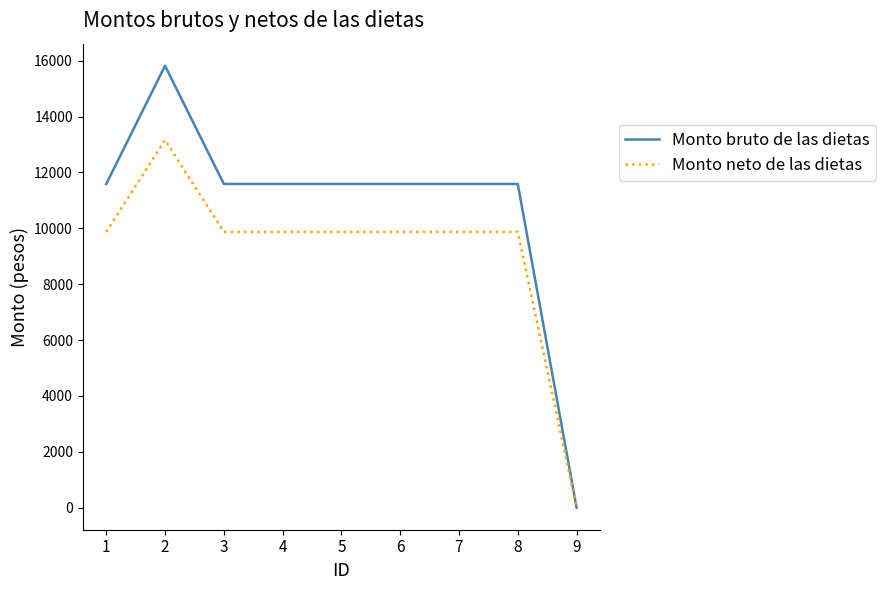

Reading left to right, what are all the values shown in this chart?

Monto bruto de las dietas: 11588	15820	11588	11588	11588	11588	11588	11588	0
Monto neto de las dietas: 9871	13164	9871	9871	9871	9871	9871	9871	0